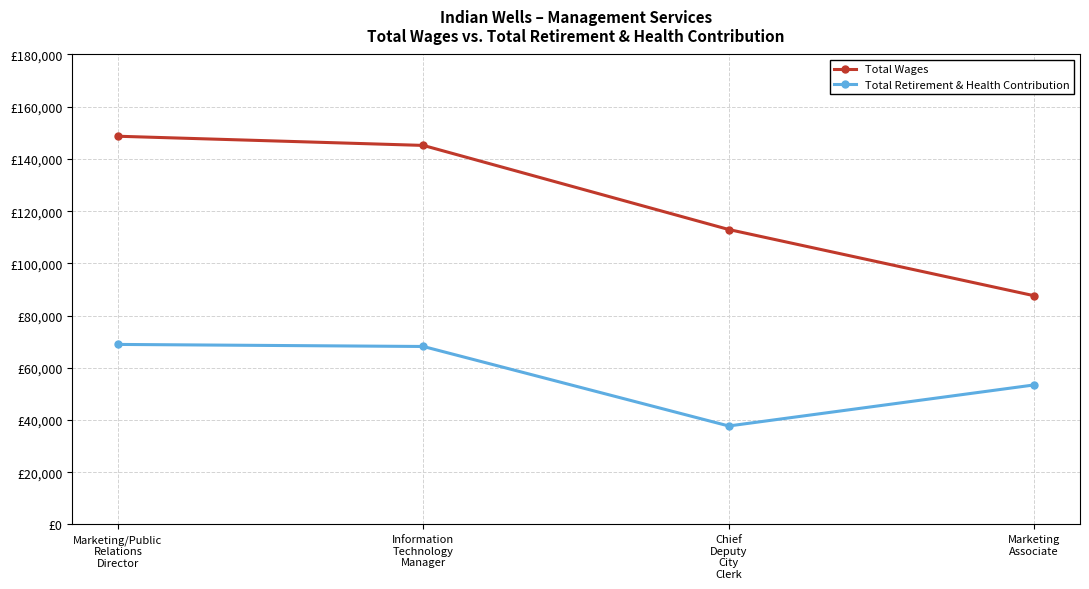

The Total Retirement & Health Contribution series shows 68958 at Marketing/Public
Relations
Director. True or false?

True